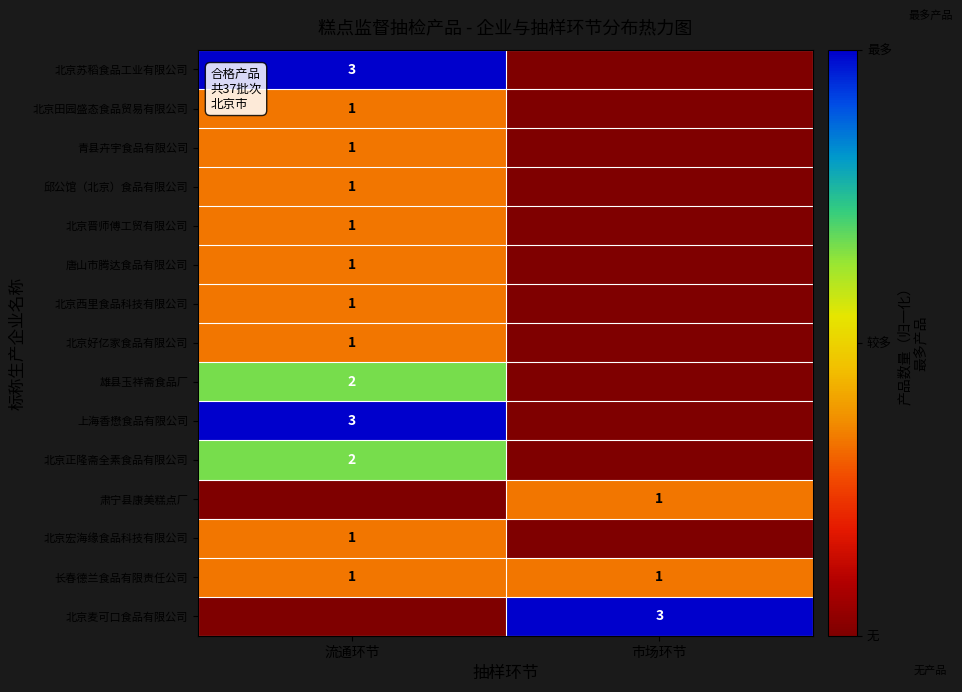

The 雄县玉祥斋食品厂 series shows 2 at 流通环节. True or false?

True